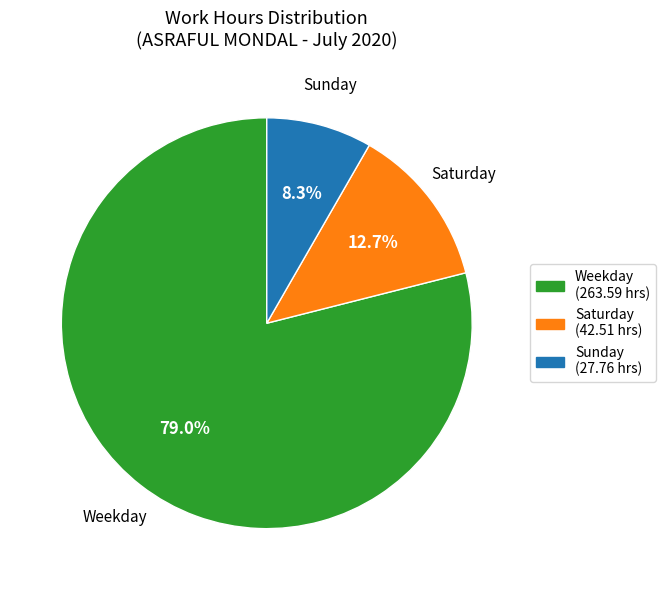

Is there a majority slice in this chart?

Yes